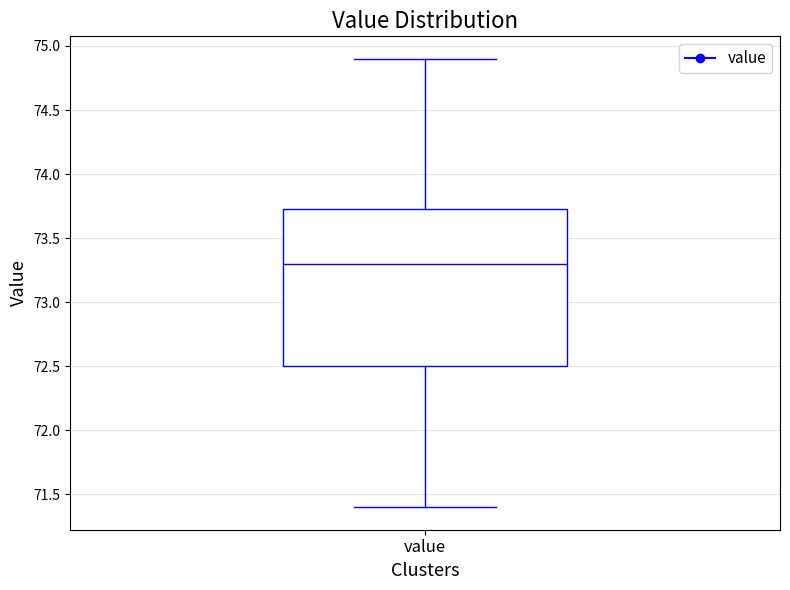

Read this box plot against the y-axis: the position of the median line, the range covered by the box, and the ends of both whiskers. The values are not printed on the chart, so give them approximately, as read against the axis.

median 73.30, box 72.50 to 73.75, whiskers 71.40 to 74.90